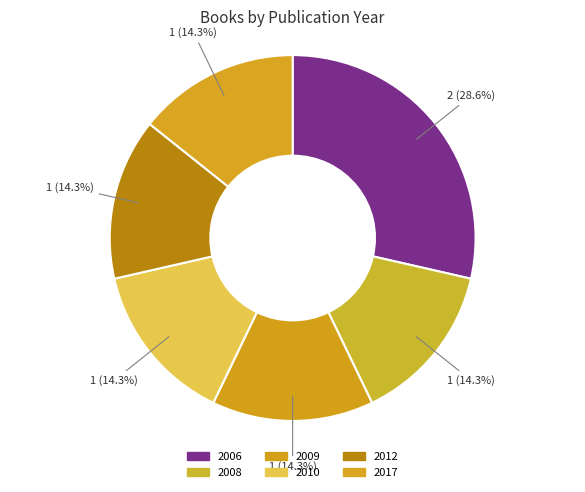

Rank the categories by value from highest to lowest.

2006, 2008, 2009, 2010, 2012, 2017